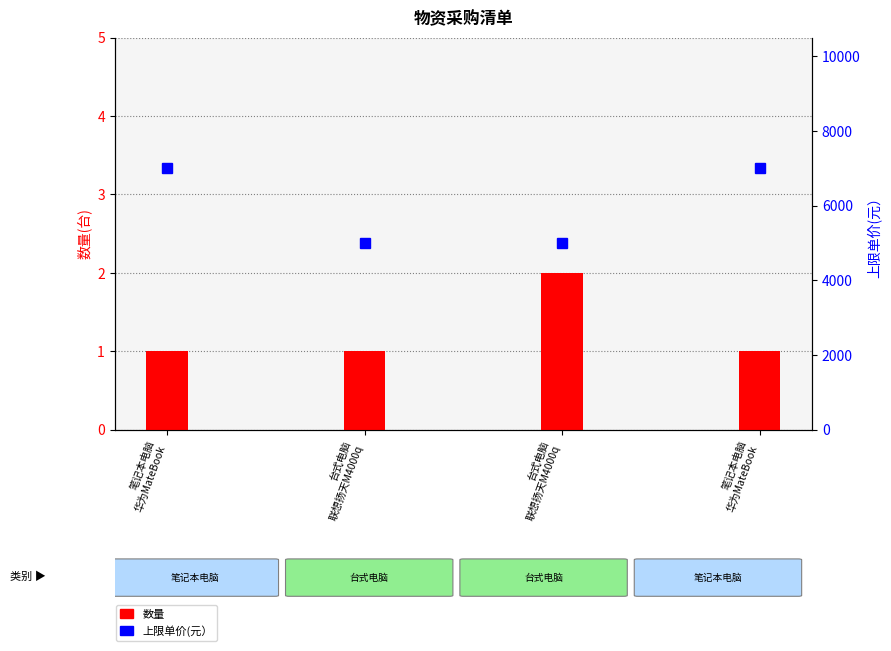

True or false: 数量 has a value of 2 at 台式电脑
联想扬天M4000q.

False